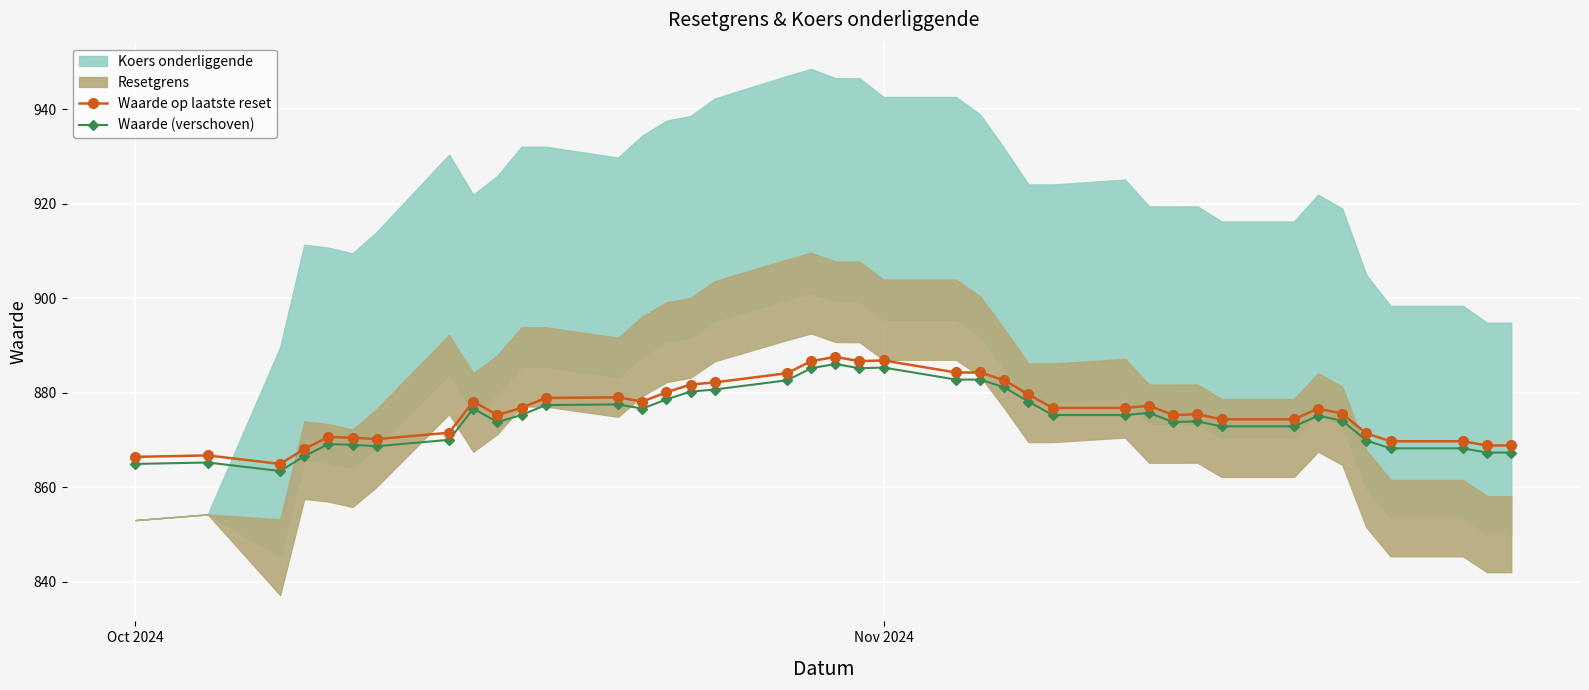

True or false: Waarde (verschoven) has more than 0 points higher than both neighbors.

True